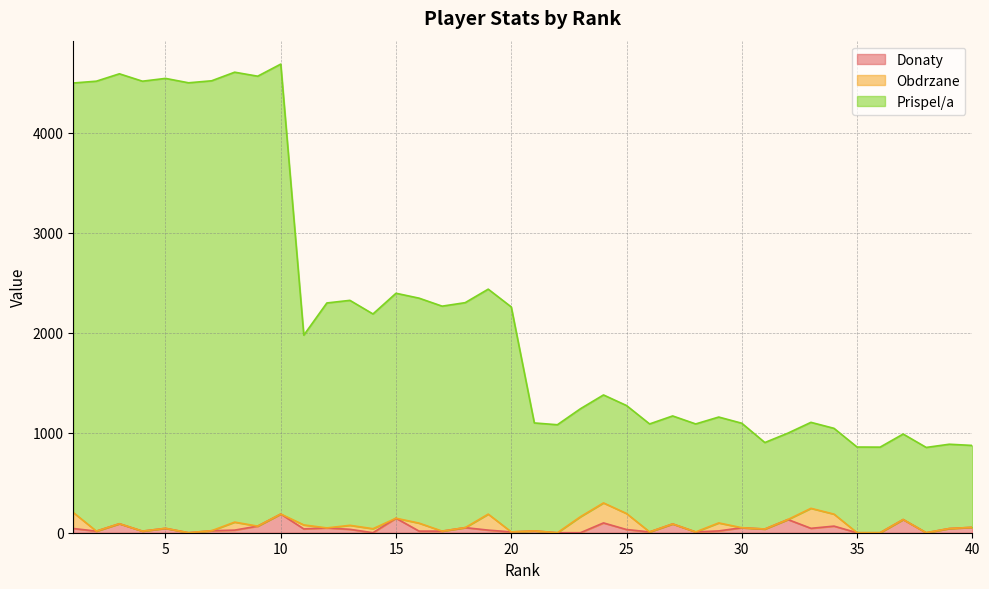

Which category has the lowest value across all series?

6